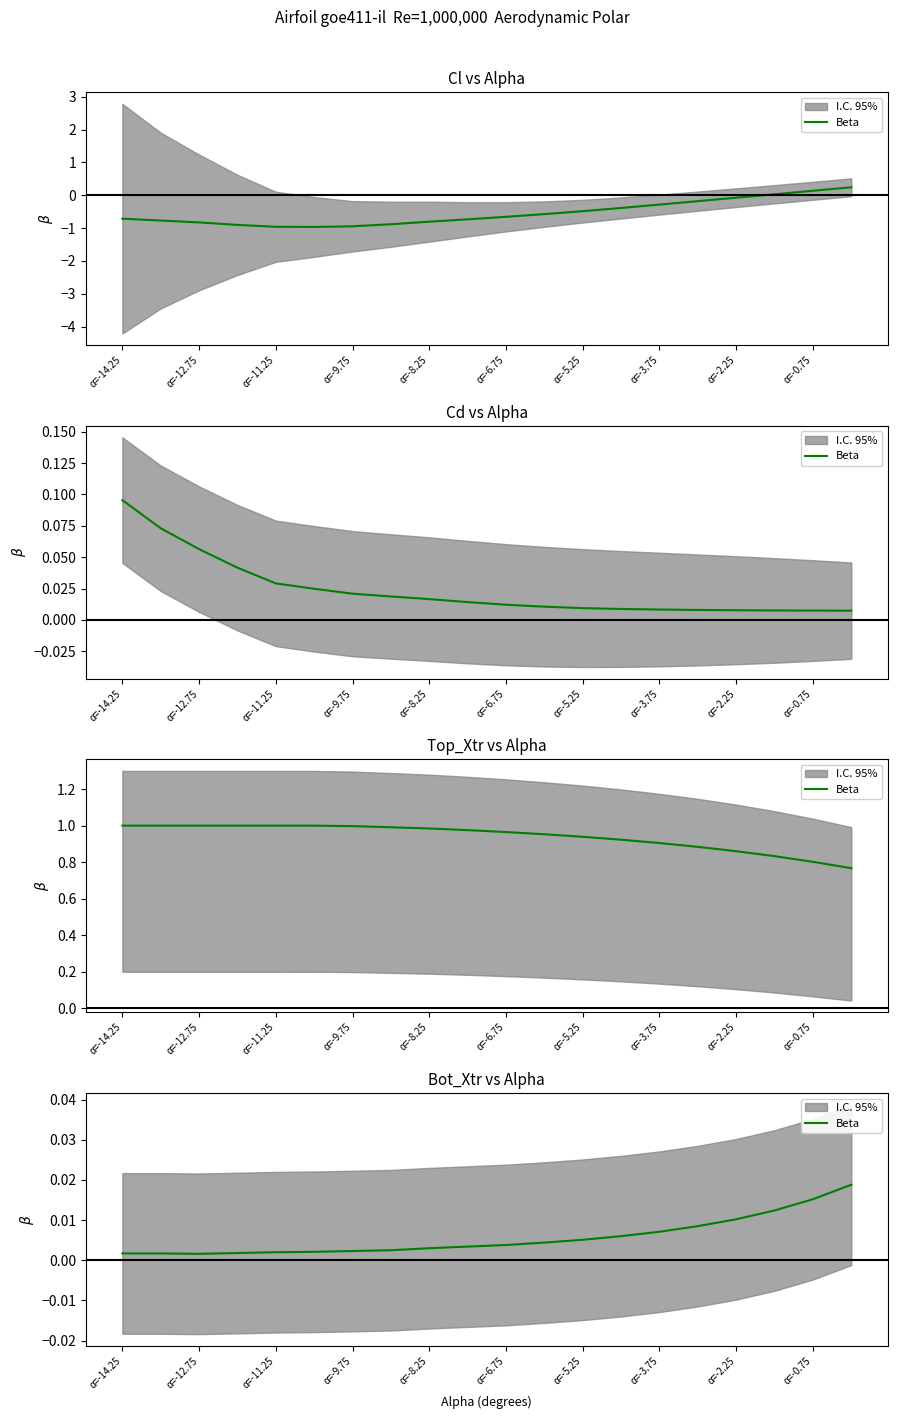

Where is the first local minimum?

α=-12.75